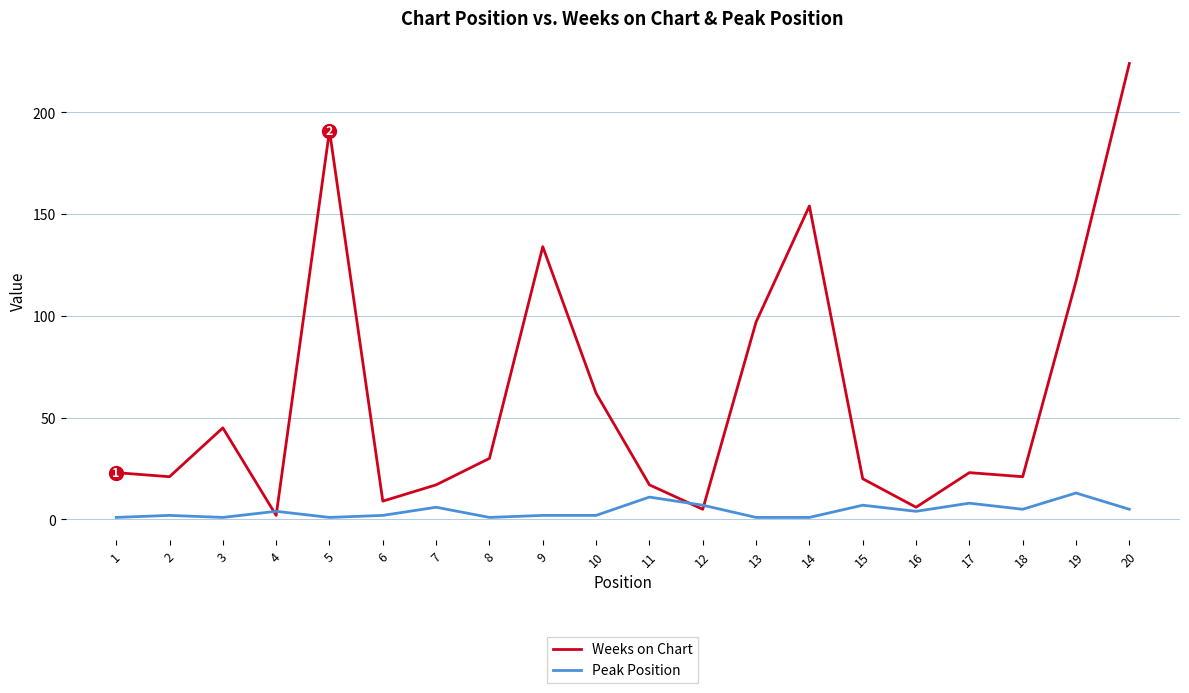

Reading left to right, transcribe all the data shown in this chart.

Weeks on Chart: 1=23	2=21	3=45	4=2	5=191	6=9	7=17	8=30	9=134	10=62	11=17	12=5	13=97	14=154	15=20	16=6	17=23	18=21	19=117	20=224
Peak Position: 1=1	2=2	3=1	4=4	5=1	6=2	7=6	8=1	9=2	10=2	11=11	12=7	13=1	14=1	15=7	16=4	17=8	18=5	19=13	20=5